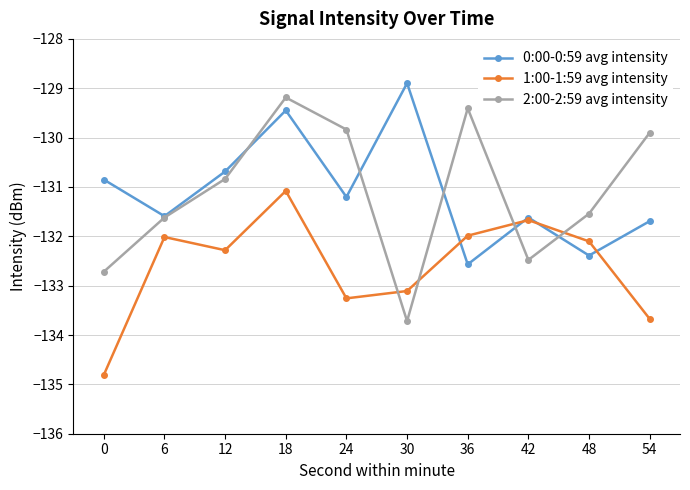

Reading left to right, transcribe all the data shown in this chart.

0:00-0:59 avg intensity: -130.9	-131.6	-130.7	-129.4	-131.2	-128.9	-132.6	-131.6	-132.4	-131.7
1:00-1:59 avg intensity: -134.8	-132.0	-132.3	-131.1	-133.3	-133.1	-132.0	-131.7	-132.1	-133.7
2:00-2:59 avg intensity: -132.7	-131.6	-130.8	-129.2	-129.8	-133.7	-129.4	-132.5	-131.5	-129.9